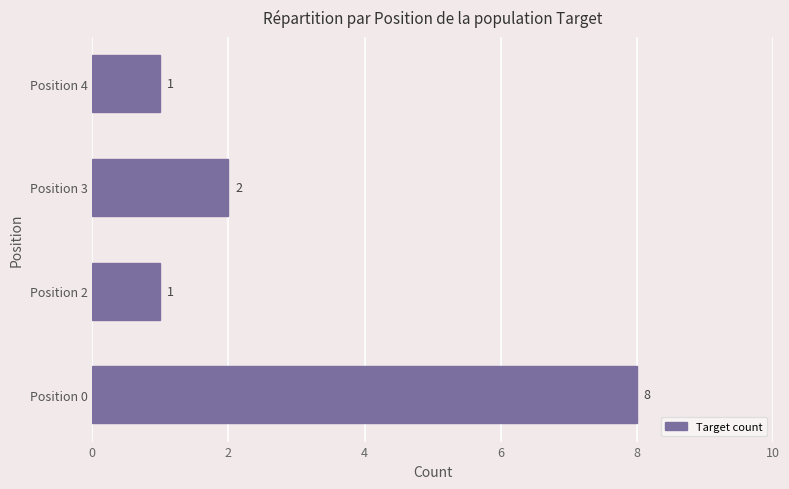

What is the average value?

3